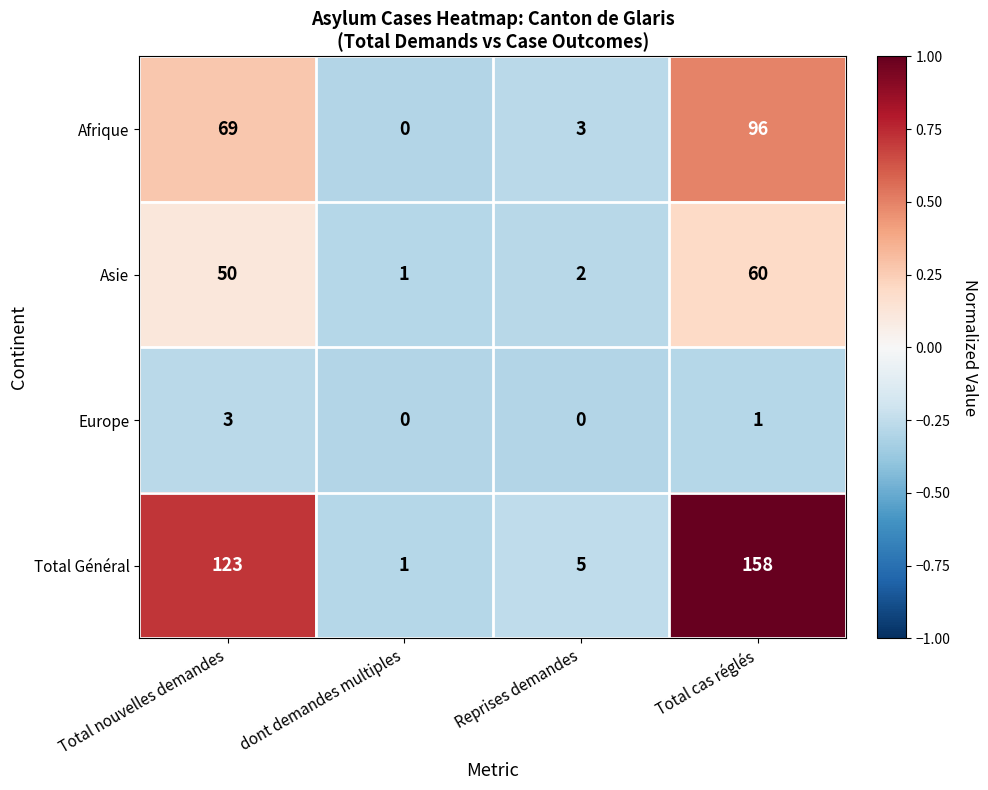

Which series has the widest spread of values?

Total Général